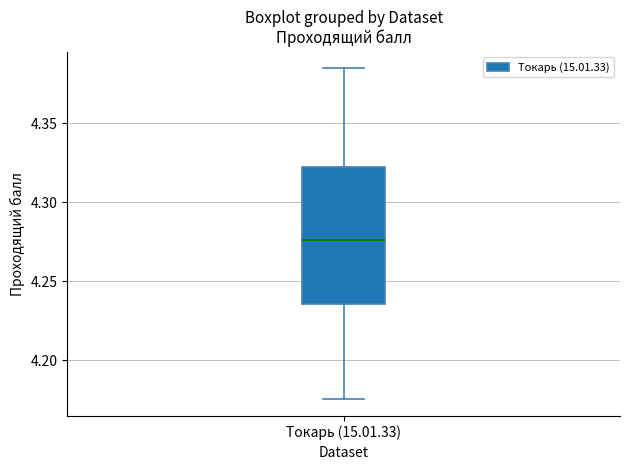

Transcribe this box plot: give where the median line is, the range the box spans, and where the two whiskers end, as read against the y-axis. The values are not printed on the chart, so give them approximately, as read against the axis.

median 4.275, box 4.235 to 4.325, whiskers 4.175 to 4.385